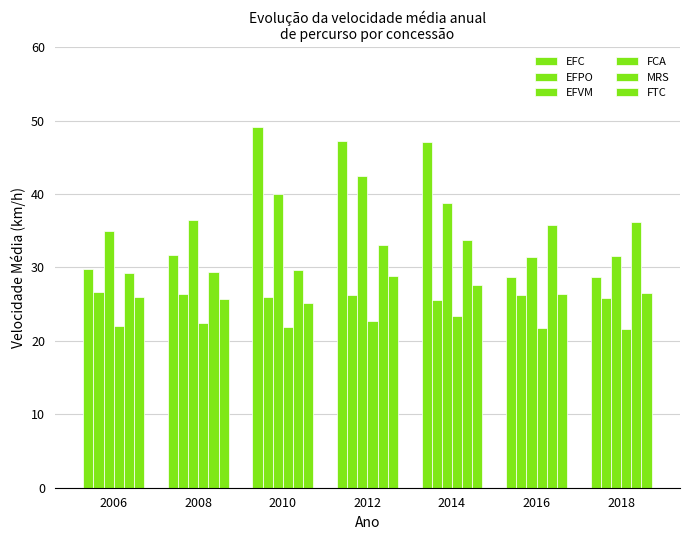

How many data points in MRS are above 32?

4